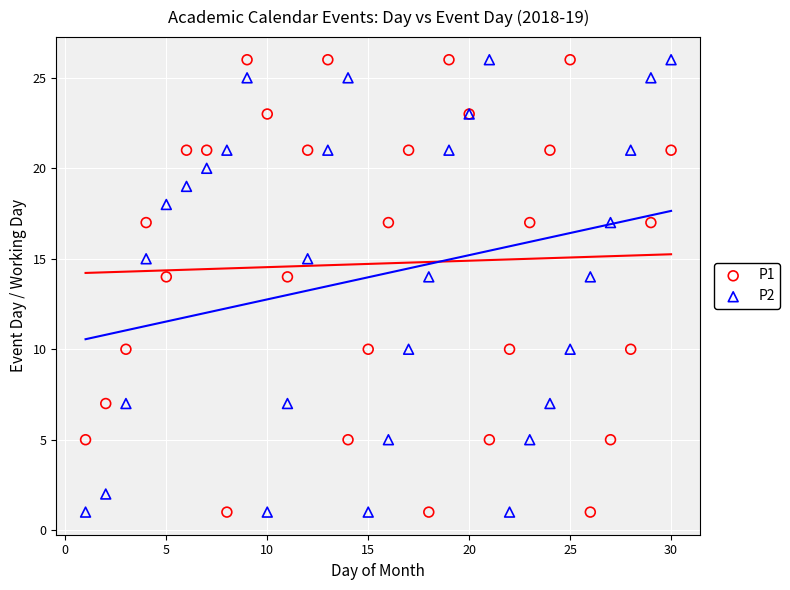

What is the X range (max minus min) for the scatter plot?

29